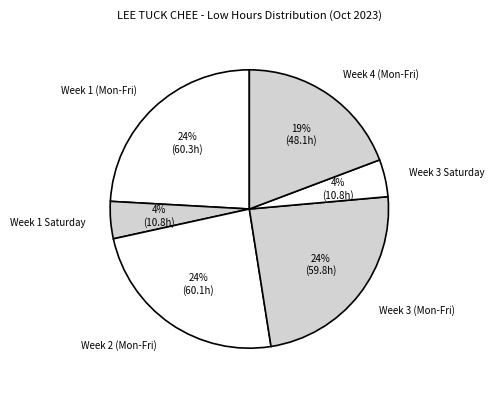

To the nearest percent, what is the difference between the largest and smallest slice percentages?

20%